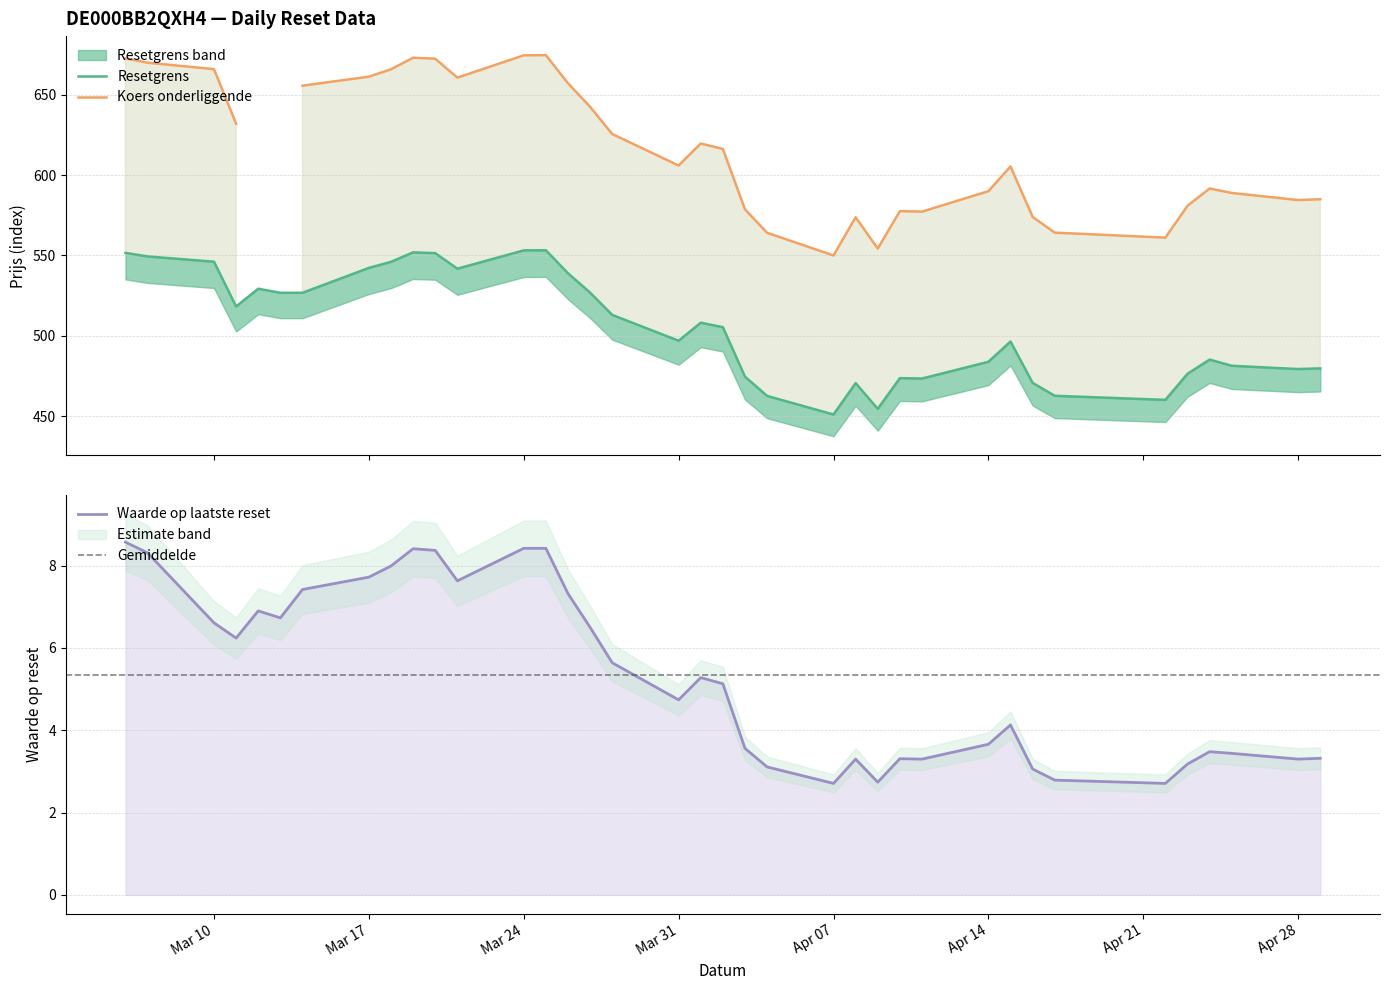

The Koers onderliggende op laatste reset series shows 206.0 at 2025-04-14. True or false?

False